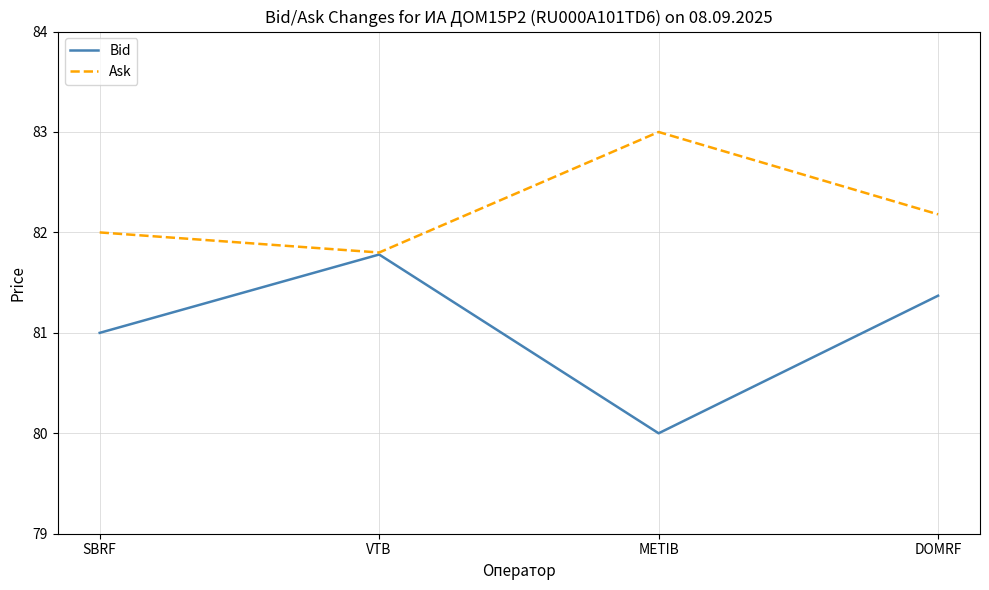

What is the approximate value of Bid at METIB?

80.0